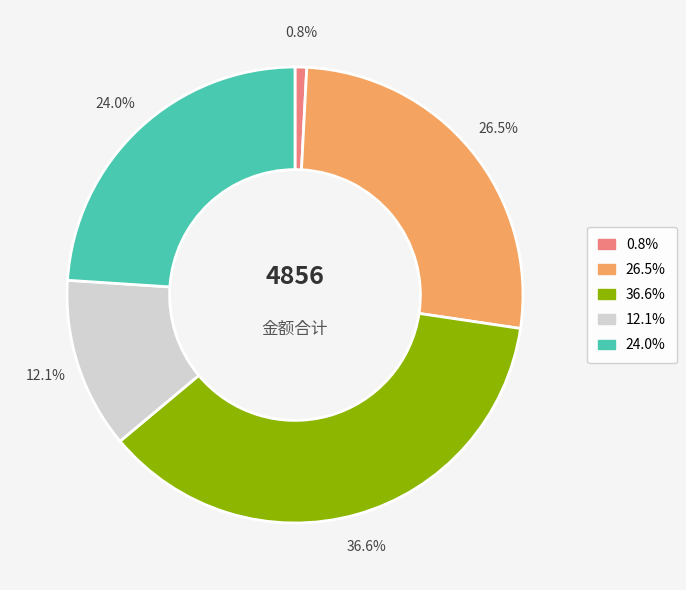

Is there any slice that represents more than half of the pie?

No